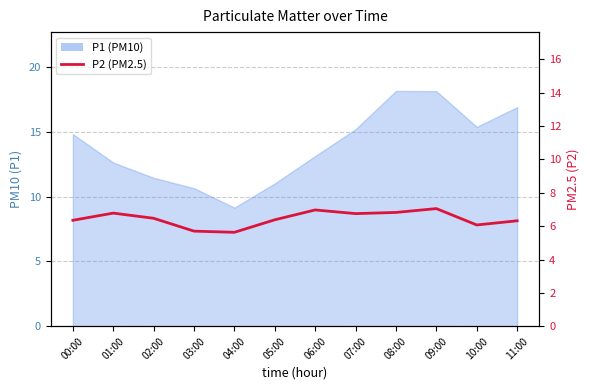

The chart shows a value of 6.8 at 01:00. True or false?

True